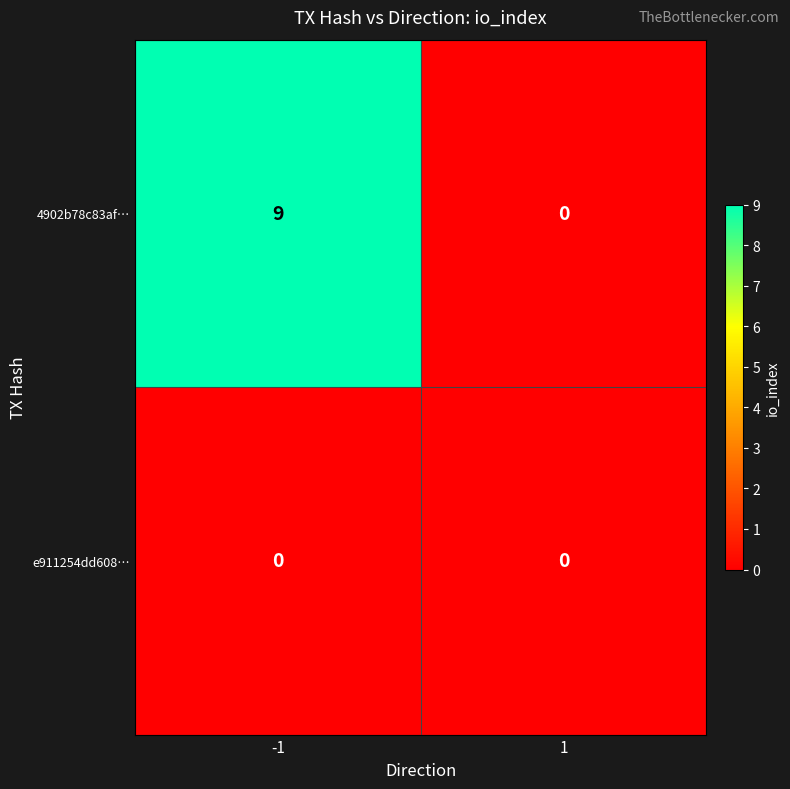

At -1, list the series in order from largest to smallest.

4902b78c83af…, e911254dd608…